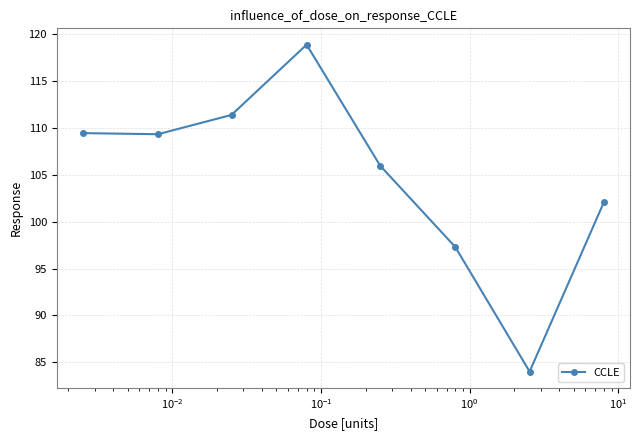

What is the maximum value shown in the chart?

118.9